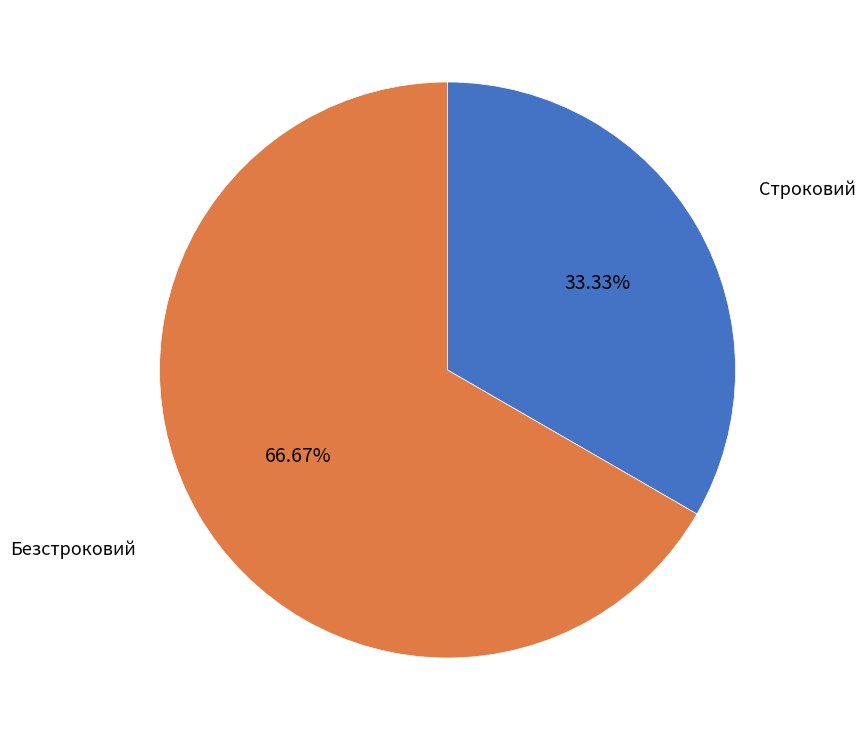

What is the ratio of the value at Строковий to the value at Безстроковий?

0.5